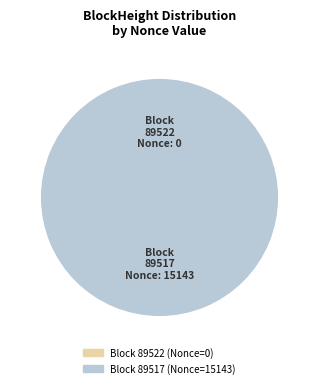

How many slices are in this pie chart?

2